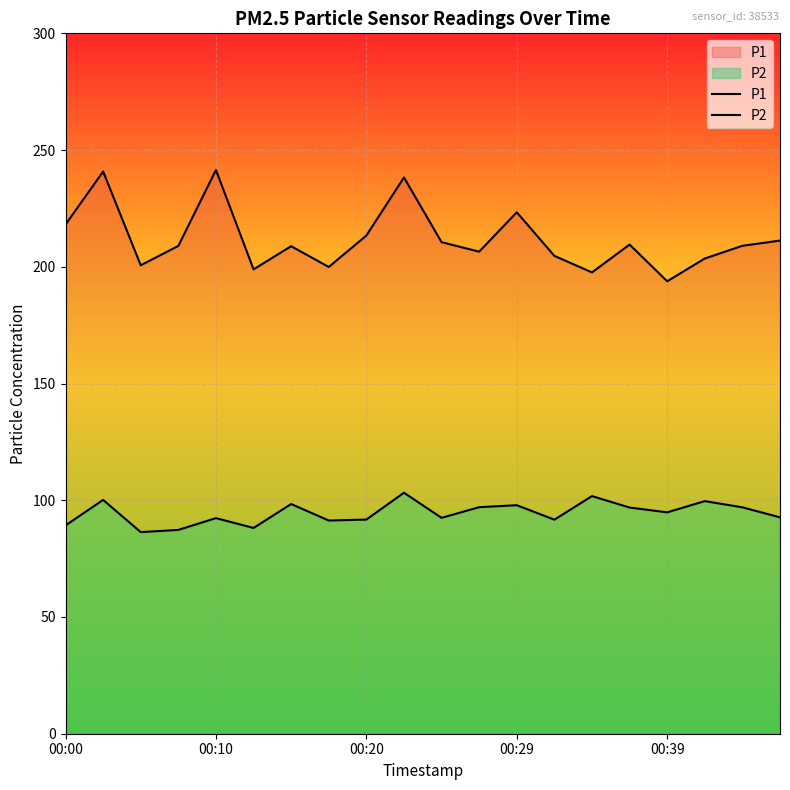

True or false: P2 and P1 cross at least once.

False